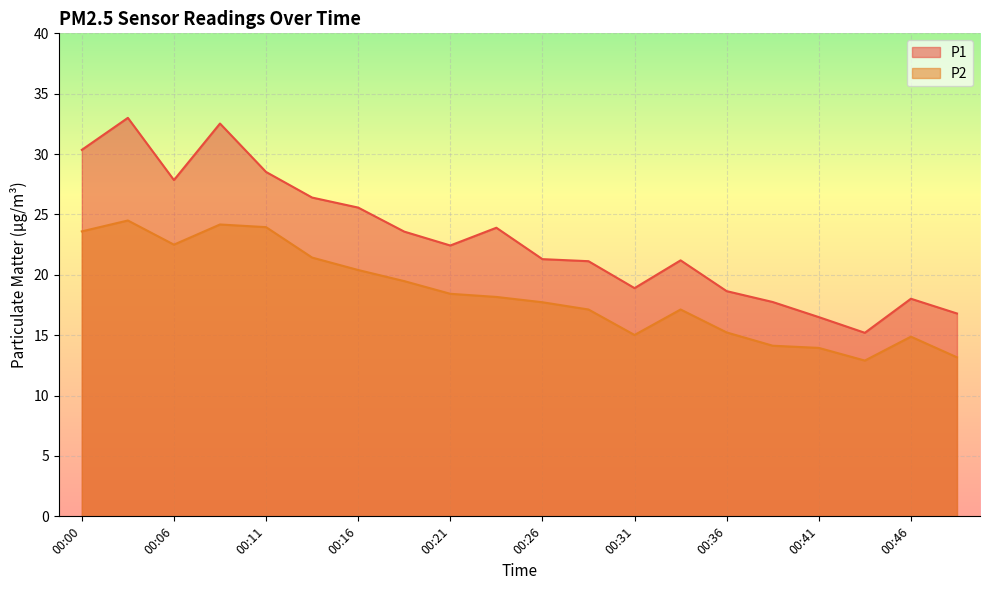

At which category is the sum across all series the highest?

00:03